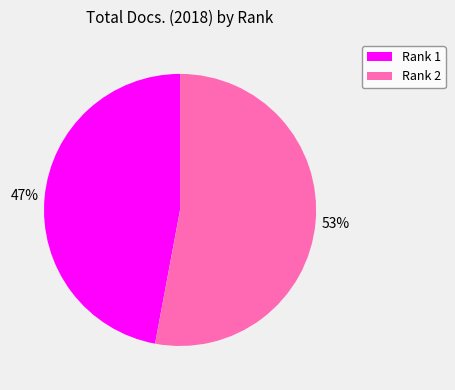

Count the number of slices in the pie.

2